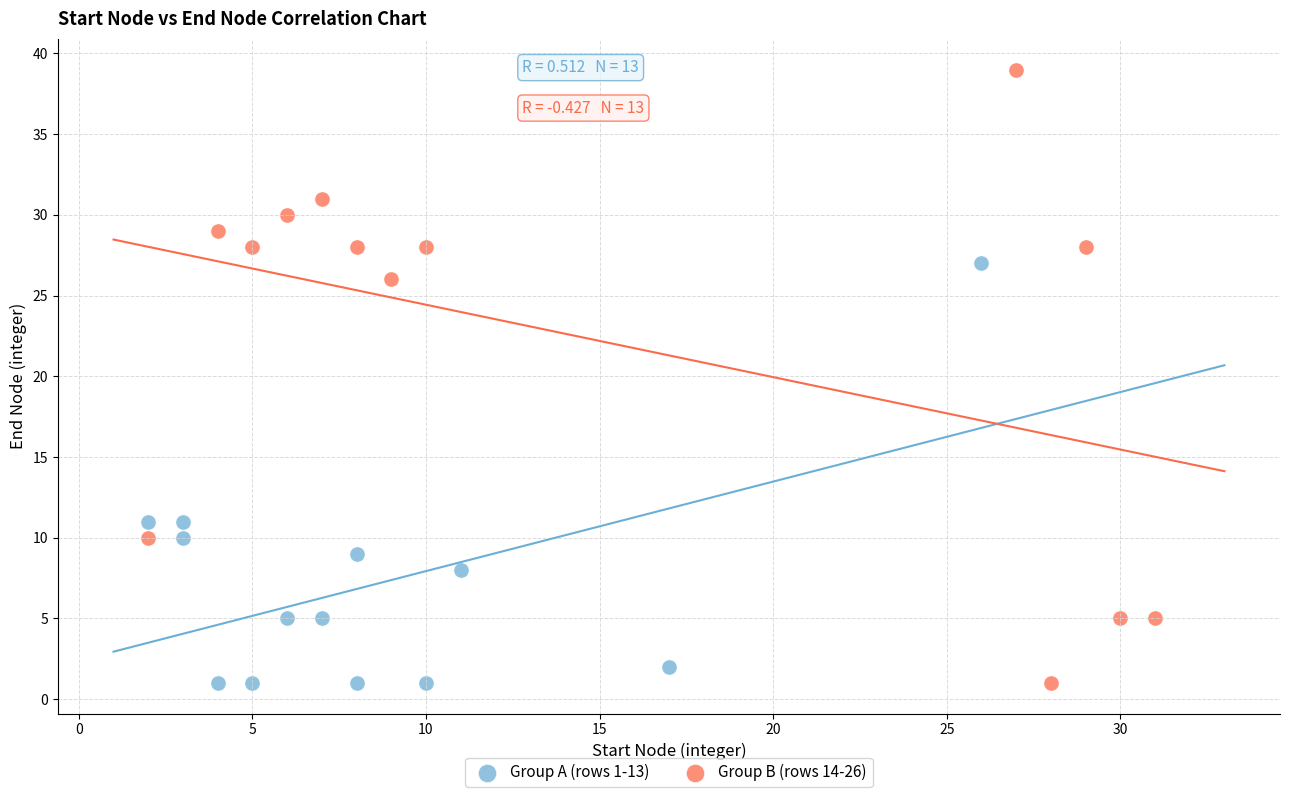

Which series has the largest Y range (max minus min)?

Group B (rows 14-26)